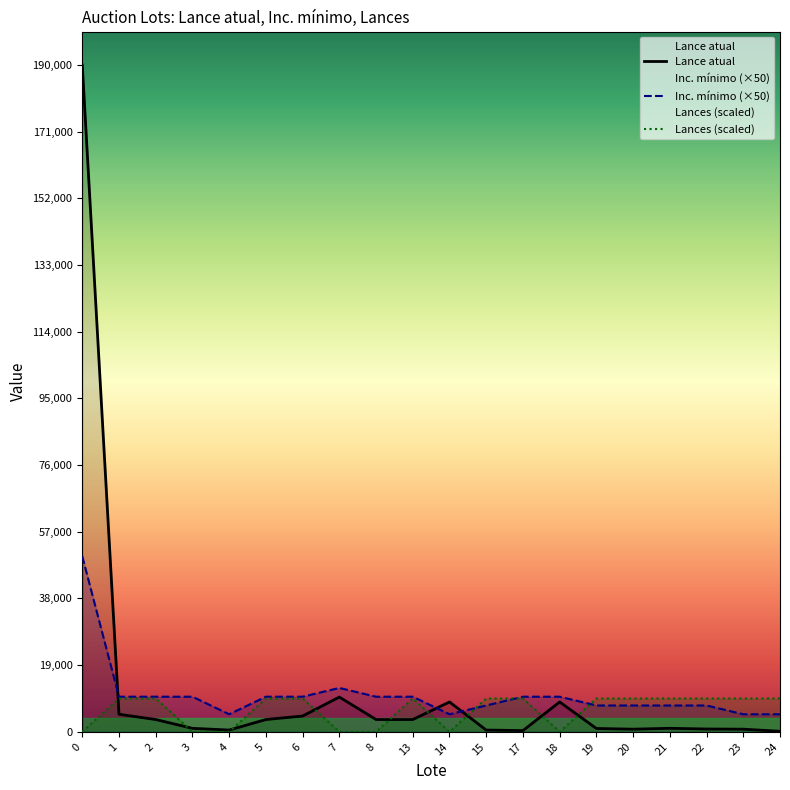

Does the chart have visible grid lines?

No